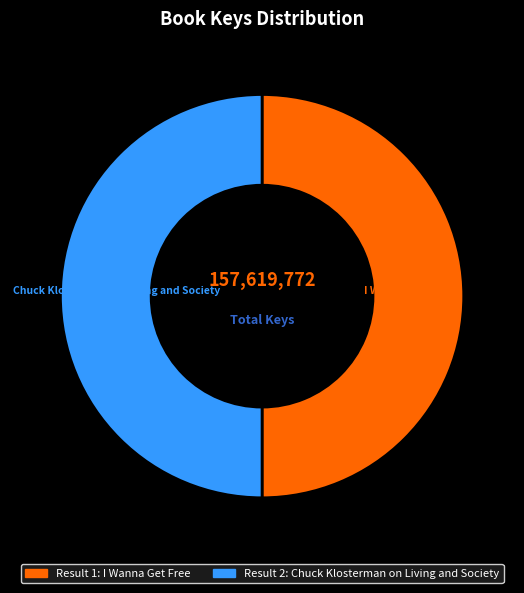

To the nearest percent, what is the average slice percentage?

50%